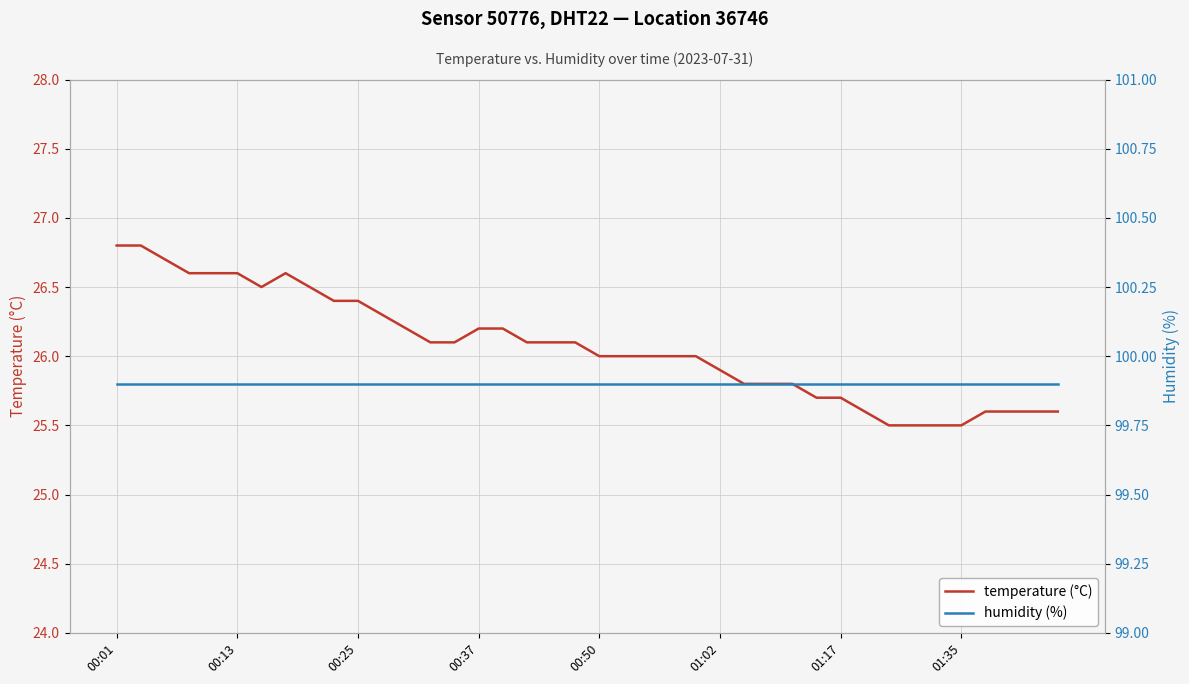

The temperature (°C) series shows 25.9 at 01:02. True or false?

True